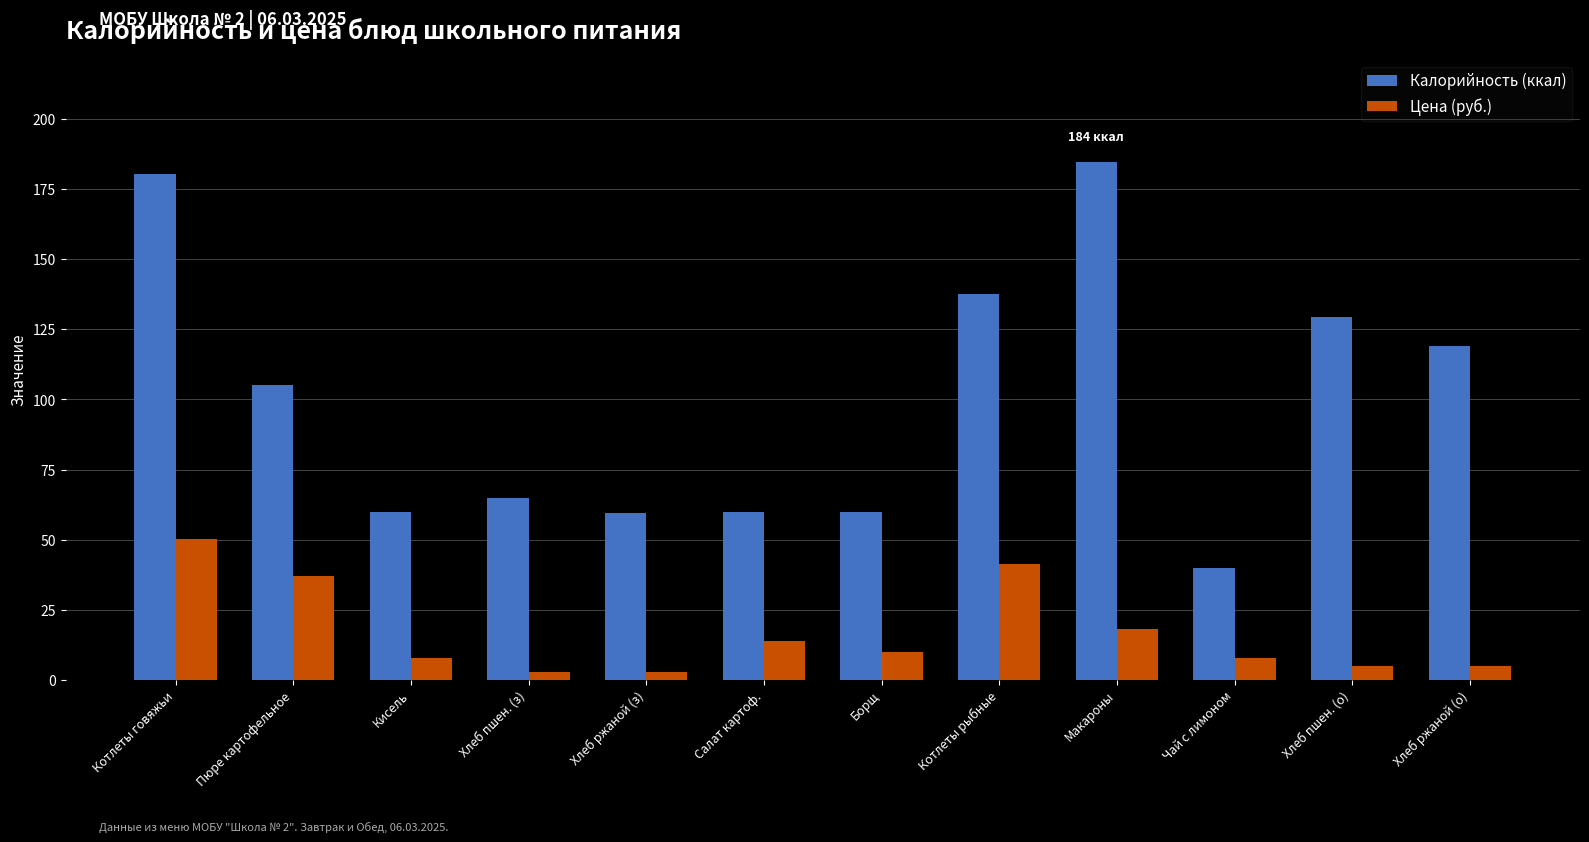

Where does the Калорийность (ккал) series first go above 105?

Котлеты говяжьи